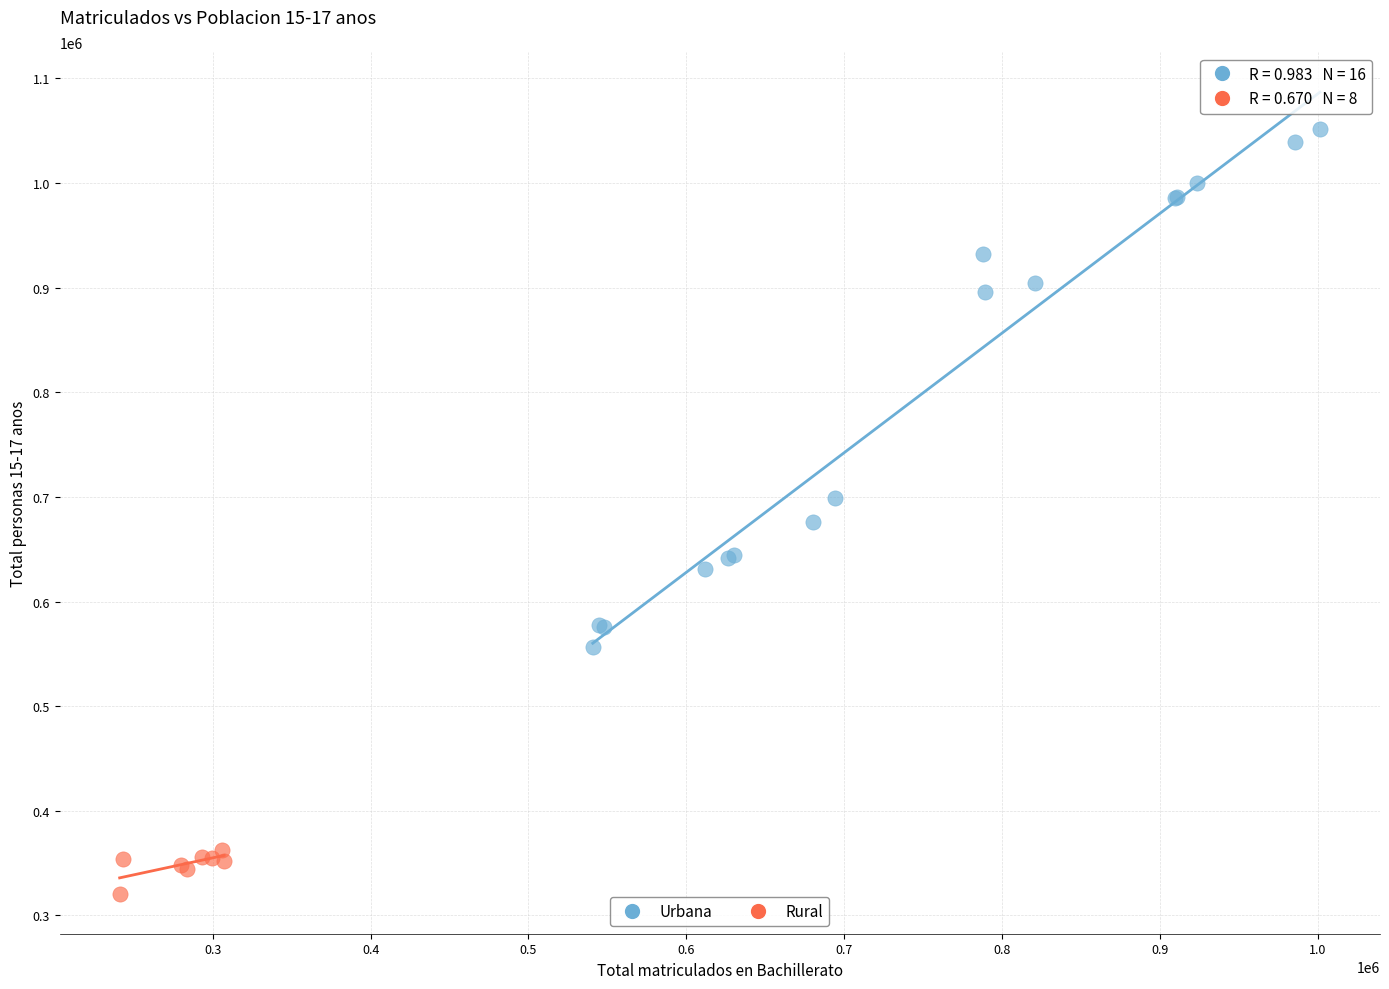

What are all the series names shown in the legend?

Urbana, Rural